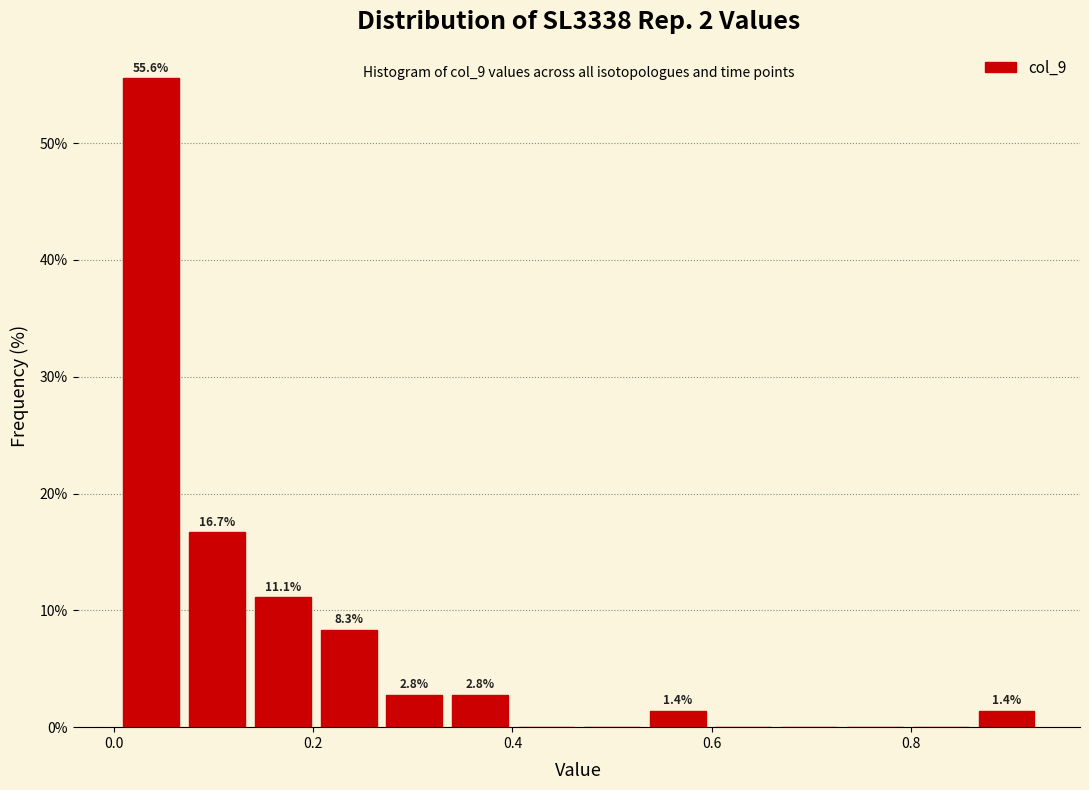

Read against the x-axis, roughly where is the centre of the tallest bar?

0.04